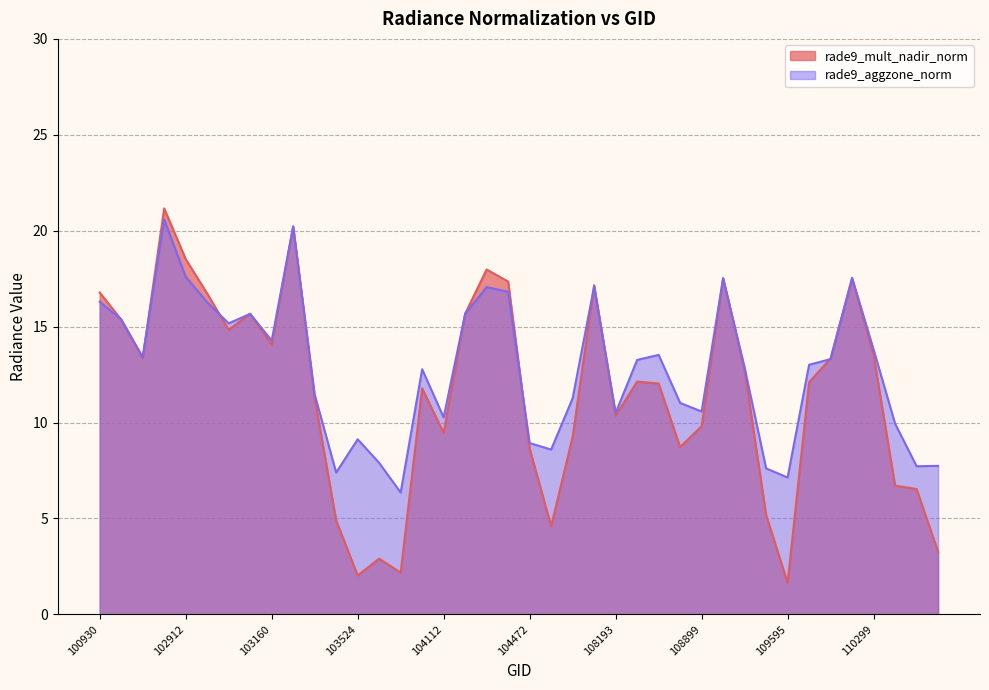

Which series has the widest spread of values?

rade9_mult_nadir_norm